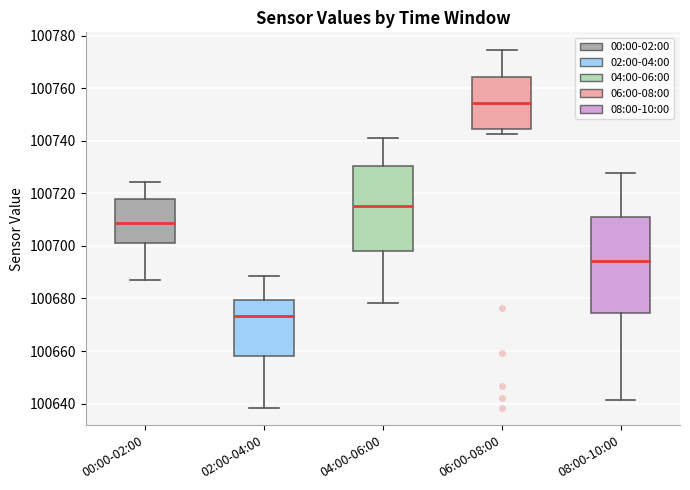

Reading left to right, read every box against the y-axis: the position of its median line, the range the box covers, and the ends of its whiskers. The values are not printed on the chart, so give them approximately, as read against the axis.

00:00-02:00: median 100708, box 100700 to 100718, whiskers 100686 to 100724
02:00-04:00: median 100674, box 100658 to 100680, whiskers 100638 to 100688
04:00-06:00: median 100716, box 100698 to 100730, whiskers 100678 to 100742
06:00-08:00: median 100754, box 100744 to 100764, whiskers 100742 to 100774
08:00-10:00: median 100694, box 100674 to 100712, whiskers 100642 to 100728